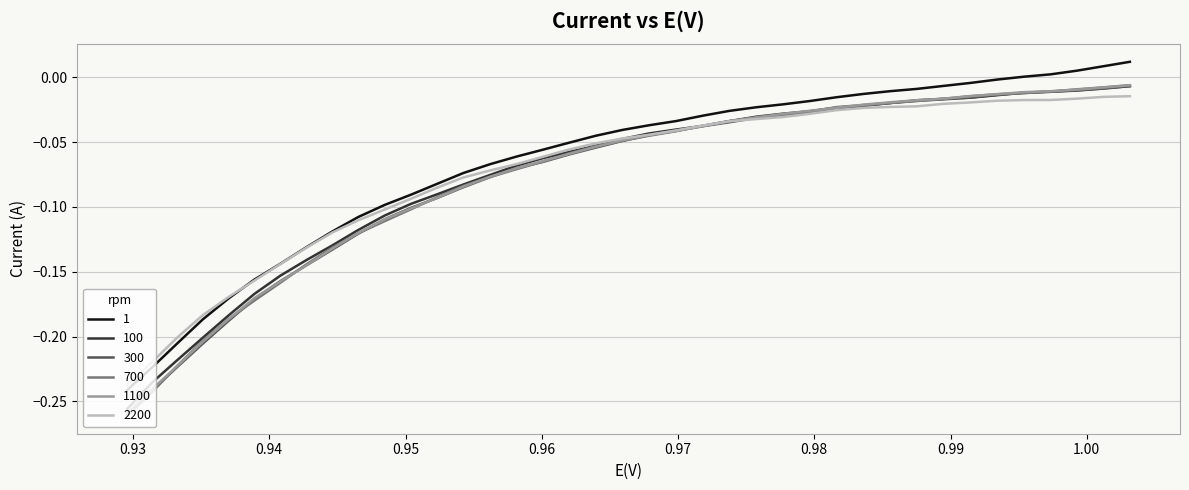

At how many categories does at least one series exceed 0?

5